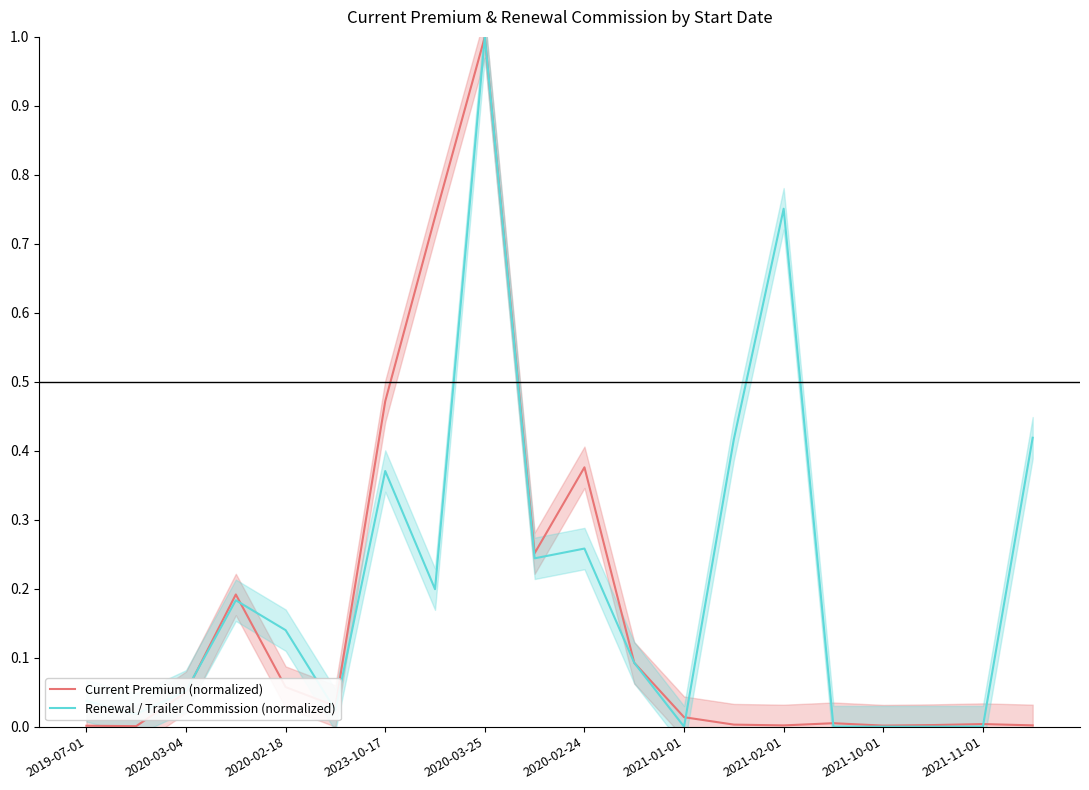

What is the sum of all Current Premium (normalized) values?

3.3